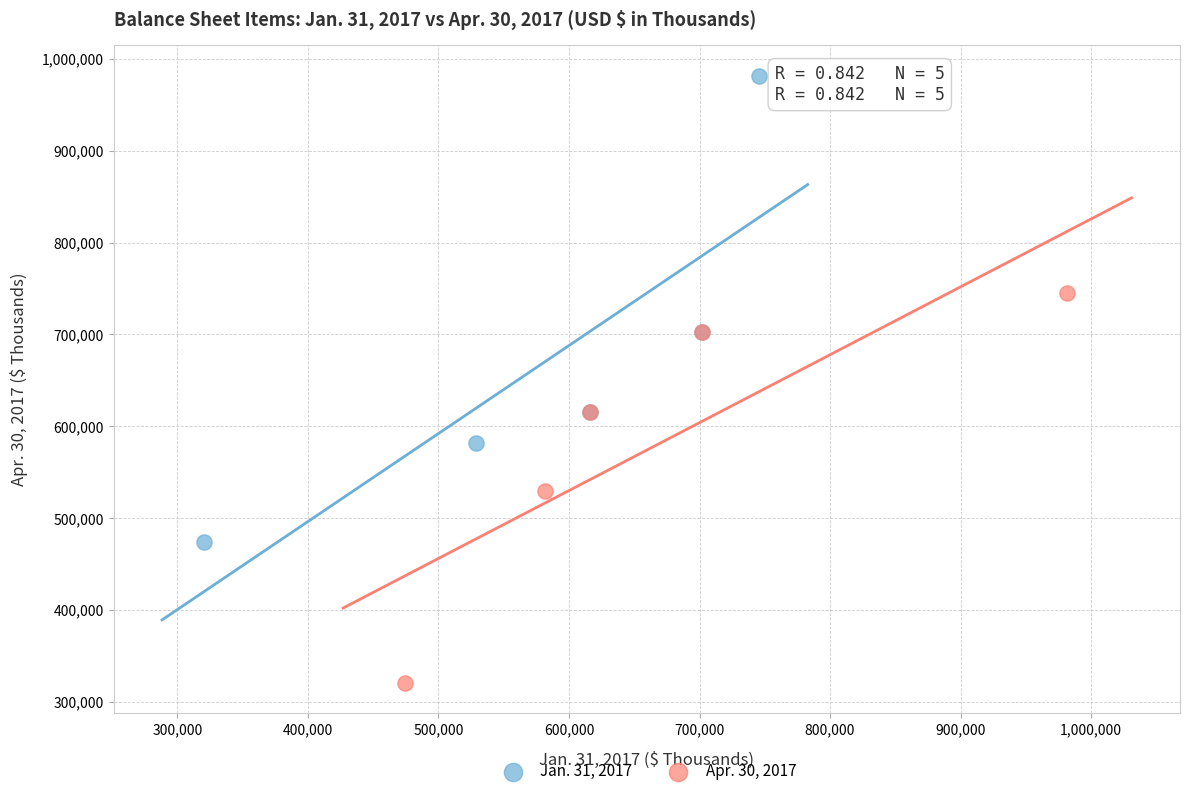

Which series has the widest spread of Y values?

Jan. 31, 2017